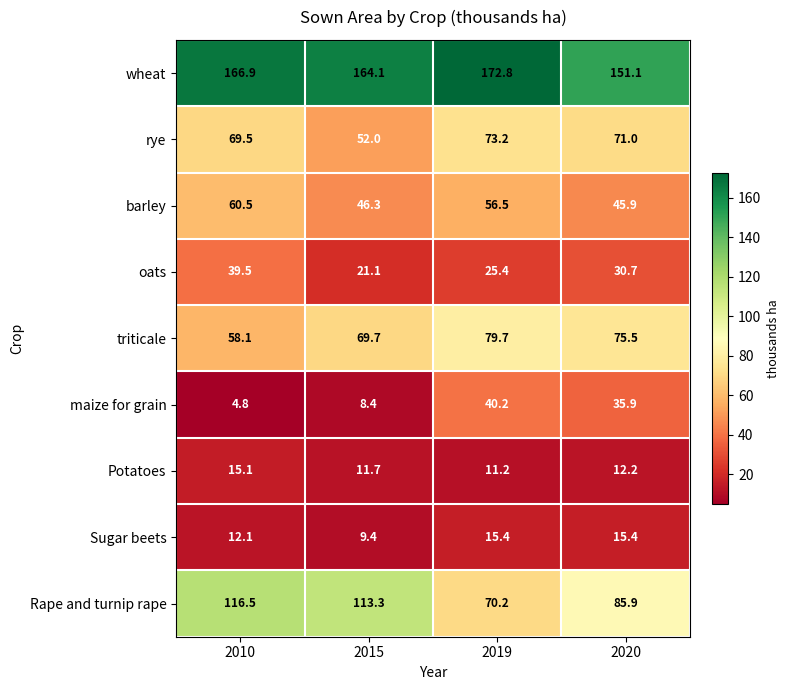

How many series are shown in this chart?

9